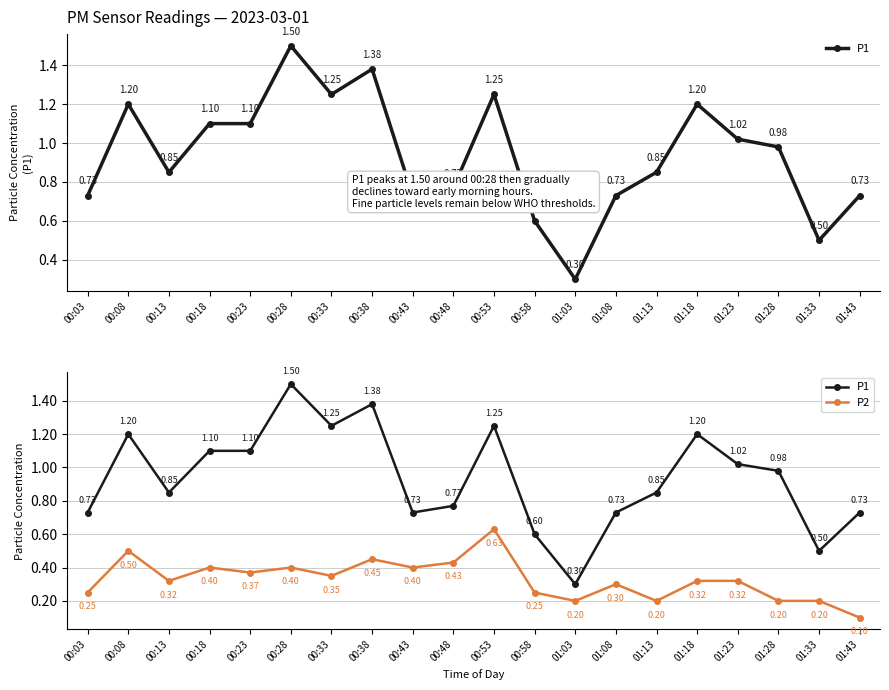

Which category has the highest value in the P2 series?

00:53